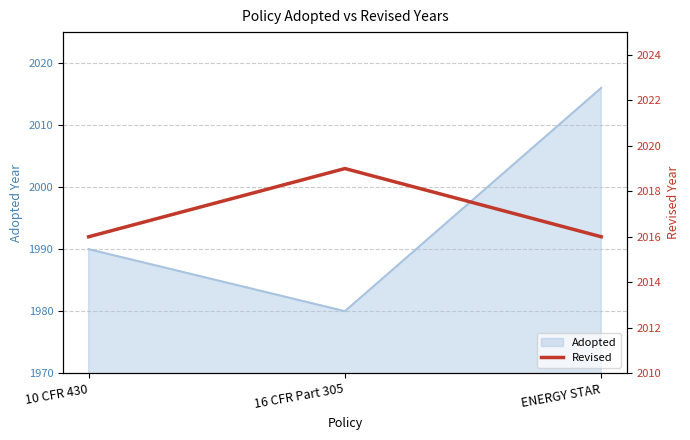

At which label does Adopted reach its minimum?

16 CFR Part 305